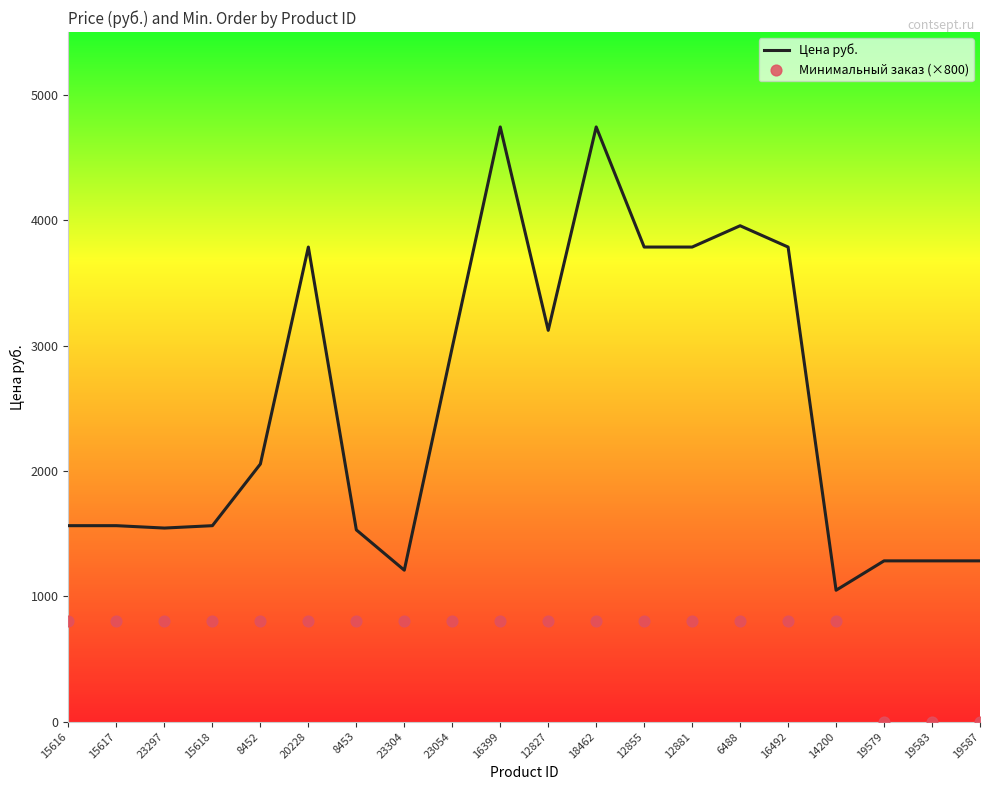

Which series contains the highest Y value?

Цена руб.